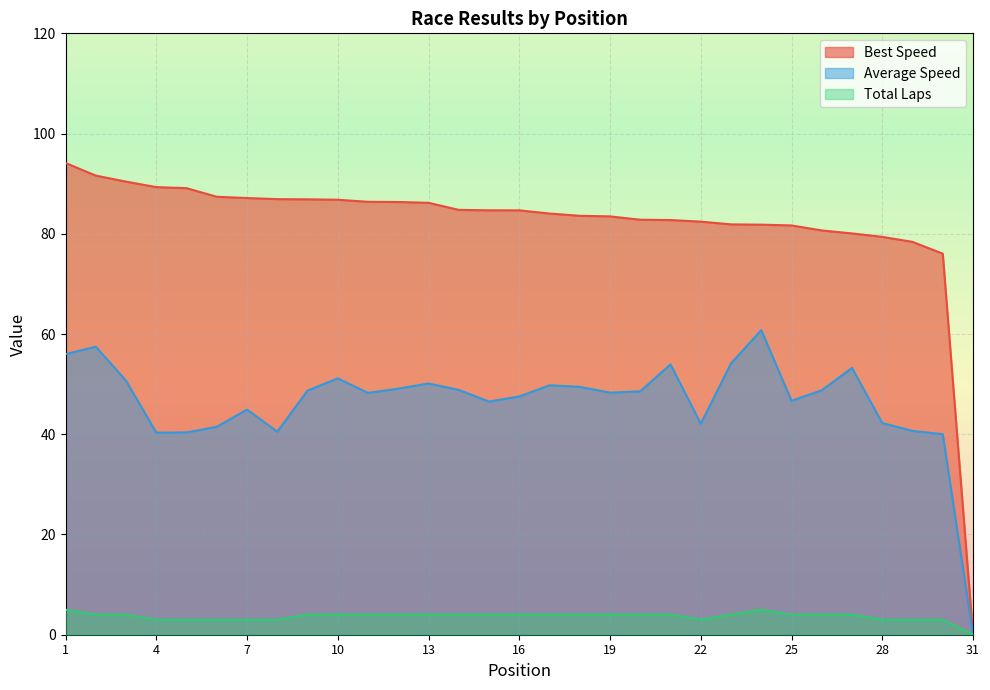

What is the highest value of the Total Laps series?

5.0